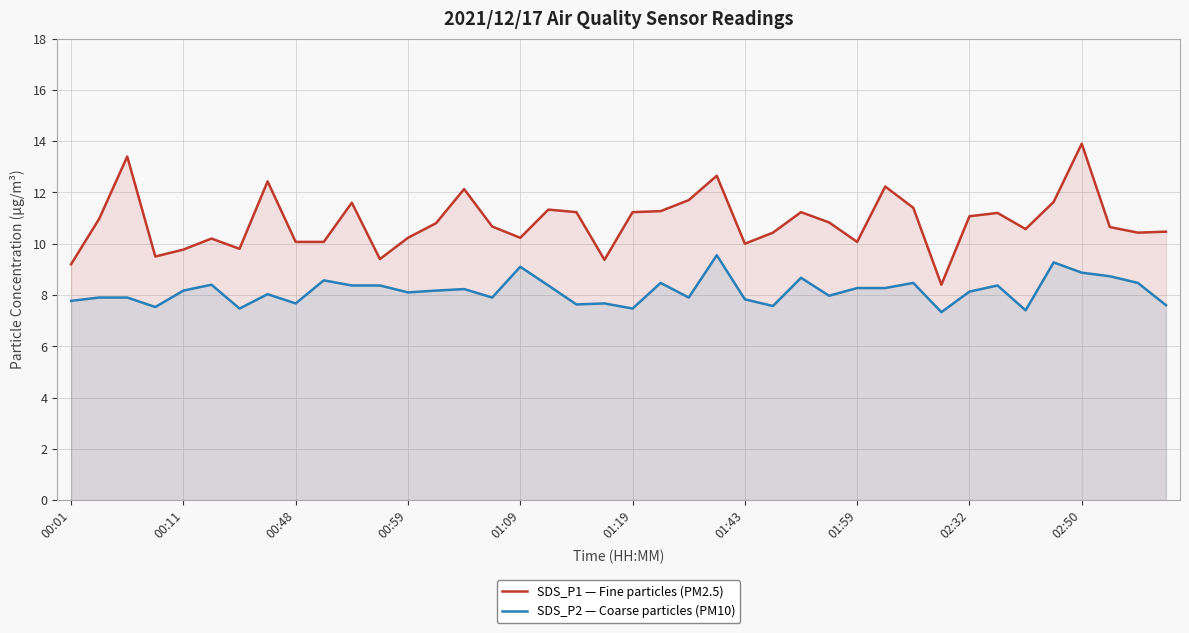

What is the average value of the SDS_P1 — Fine particles (PM2.5) series?

10.8